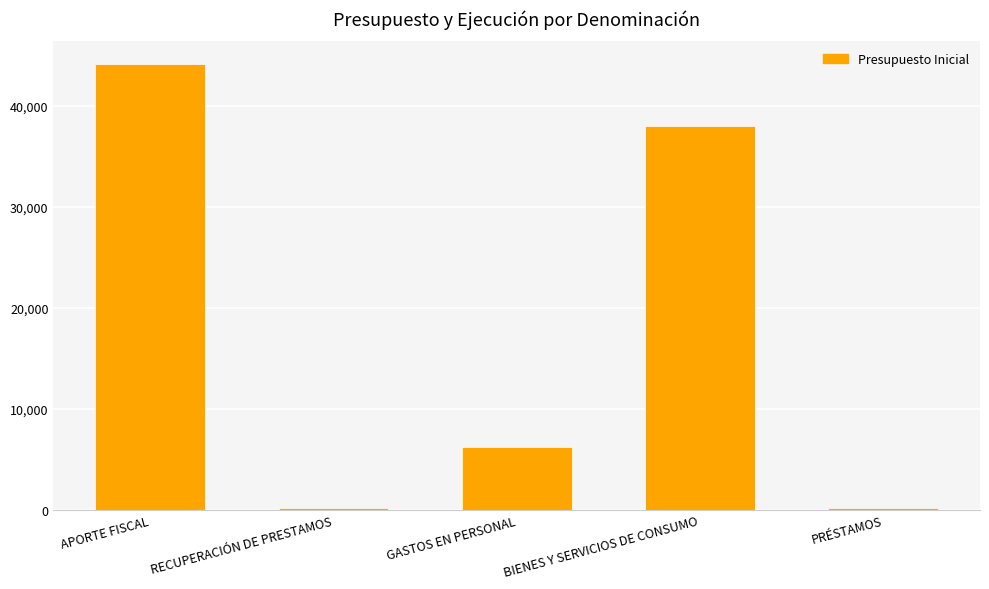

What is the sum of all values?

88538